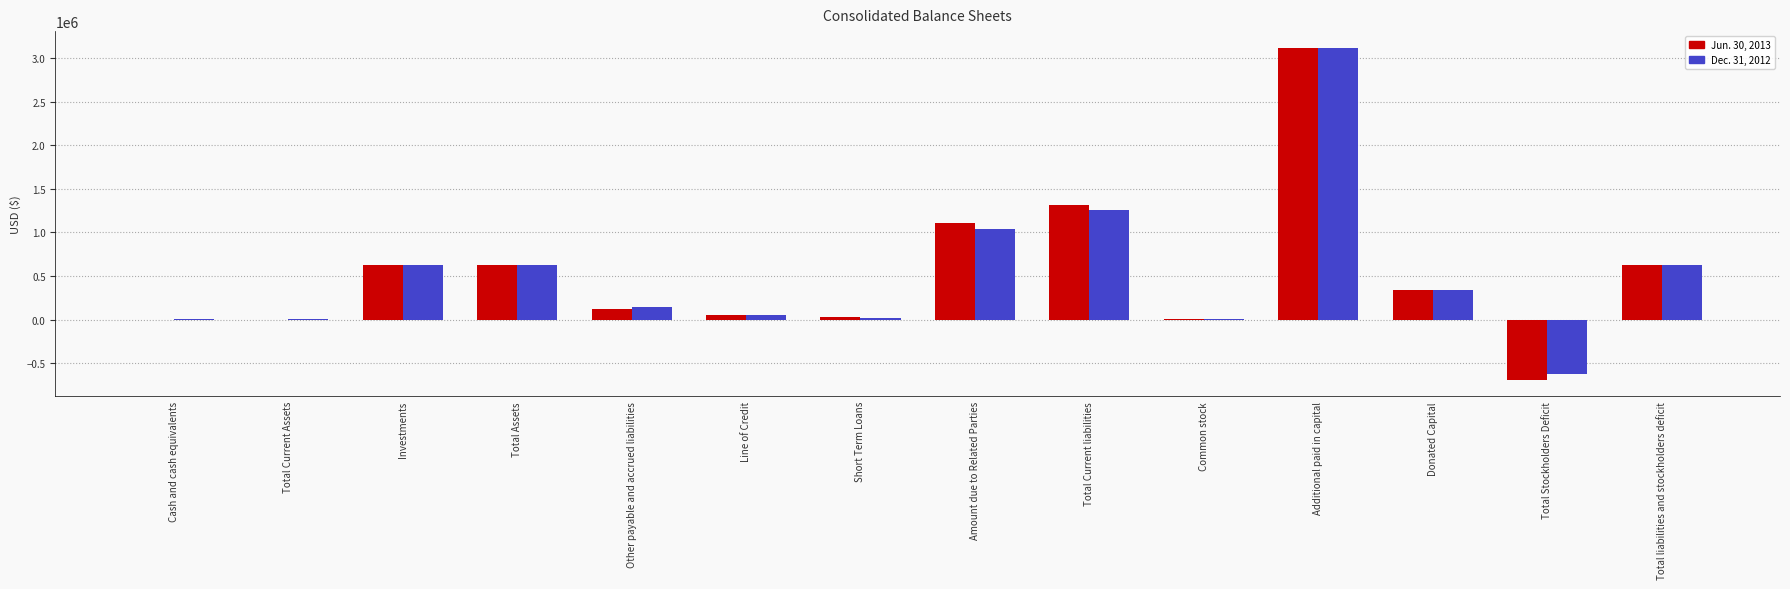

Is it true that Jun. 30, 2013 equals 625000 at Investments?

True